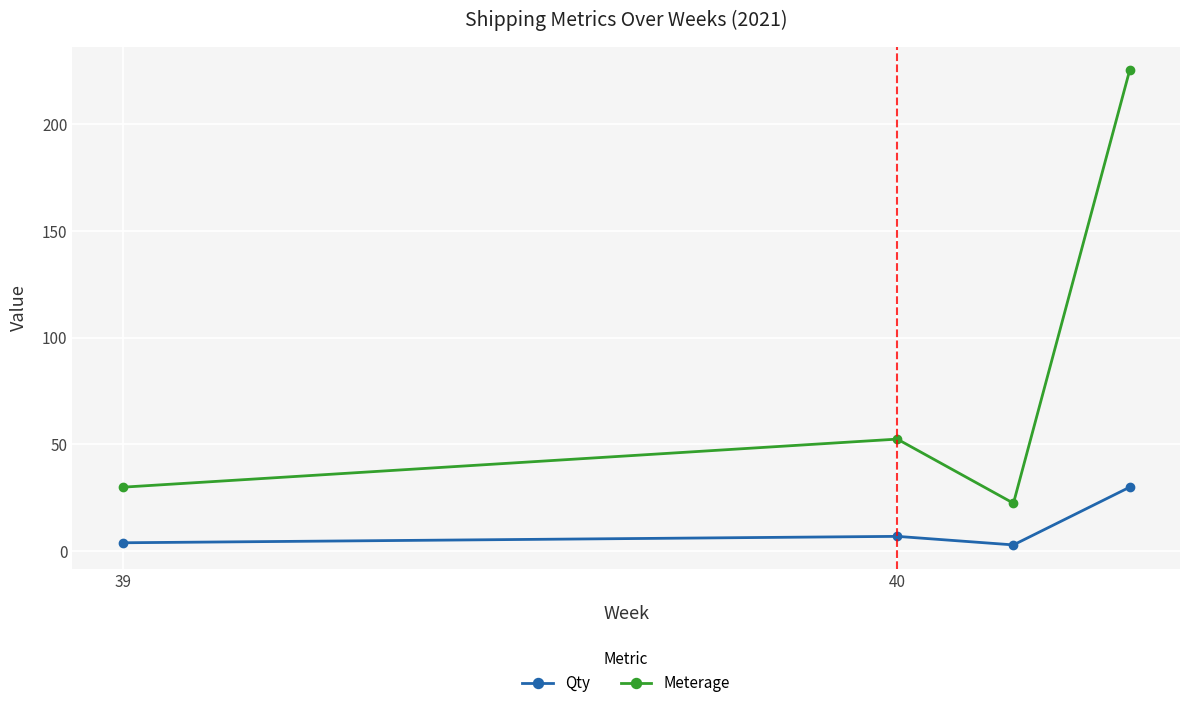

What is the label of the 3rd point from the right?

40